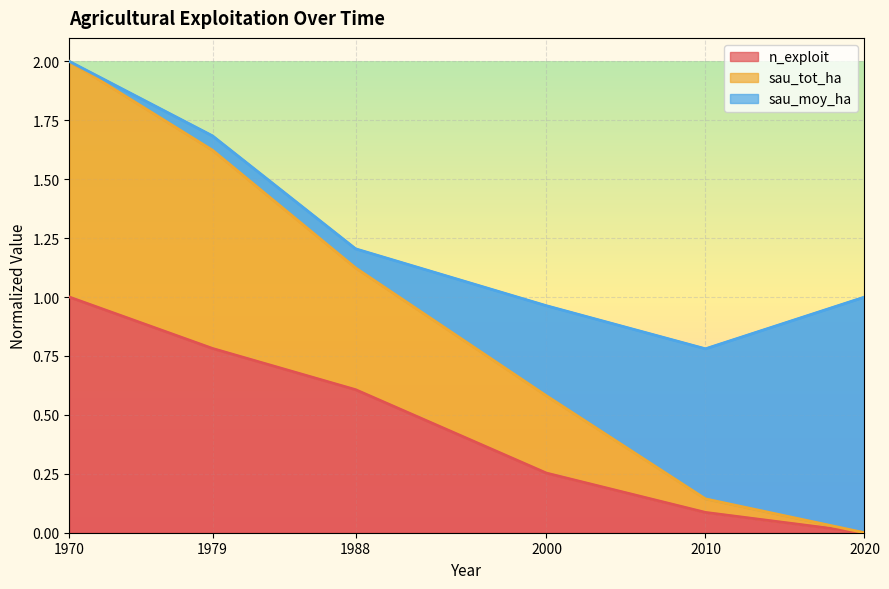

The n_exploit series shows 0.1 at 2010. True or false?

False